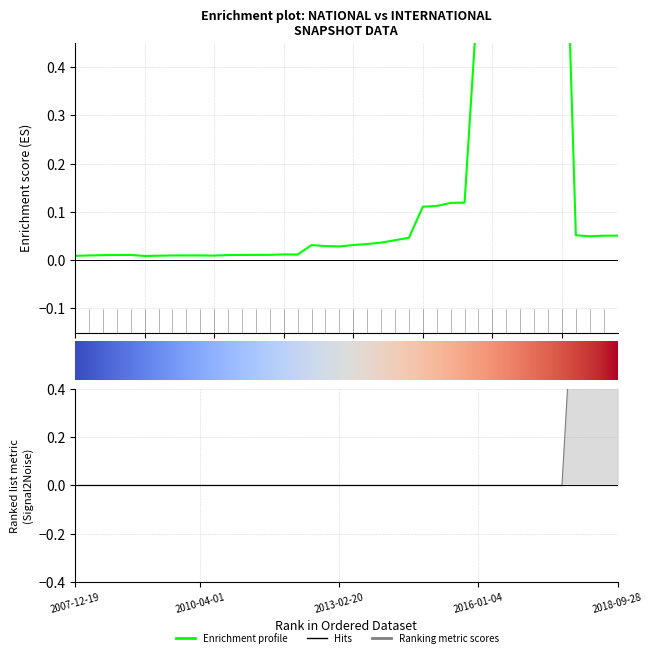

Does the chart display data point markers on the line(s)?

No